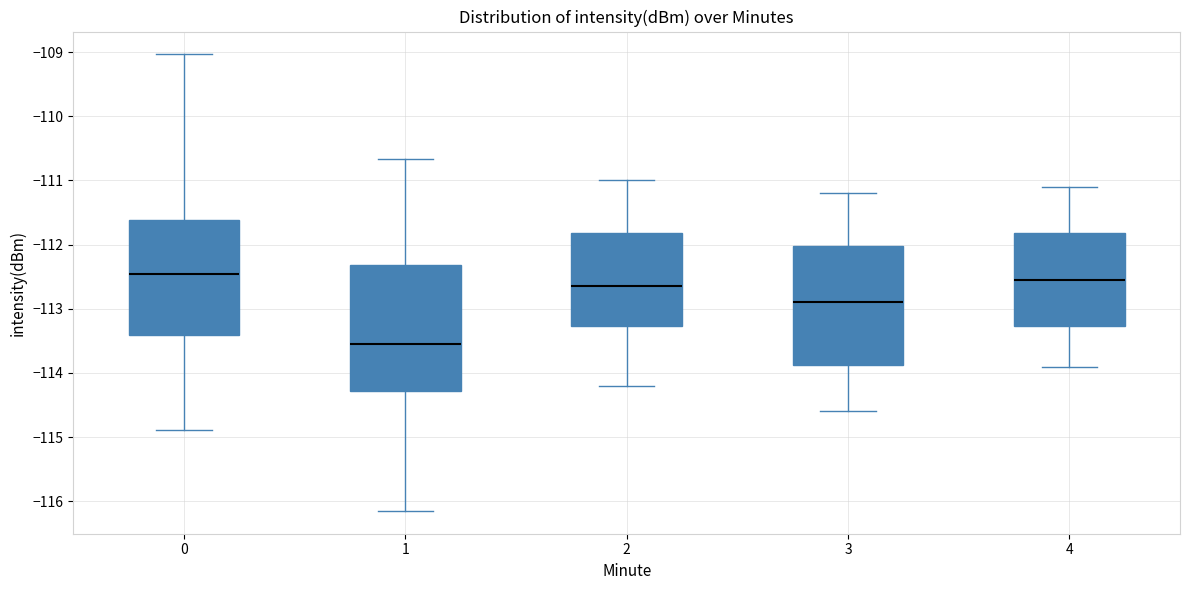

Reading left to right, read every box against the y-axis: the position of its median line, the range the box covers, and the ends of its whiskers. The values are not printed on the chart, so give them approximately, as read against the axis.

0: median -112.5, box -113.4 to -111.6, whiskers -114.9 to -109.0
1: median -113.5, box -114.3 to -112.3, whiskers -116.1 to -110.7
2: median -112.6, box -113.3 to -111.8, whiskers -114.2 to -111.0
3: median -112.9, box -113.9 to -112.0, whiskers -114.6 to -111.2
4: median -112.5, box -113.3 to -111.8, whiskers -113.9 to -111.1